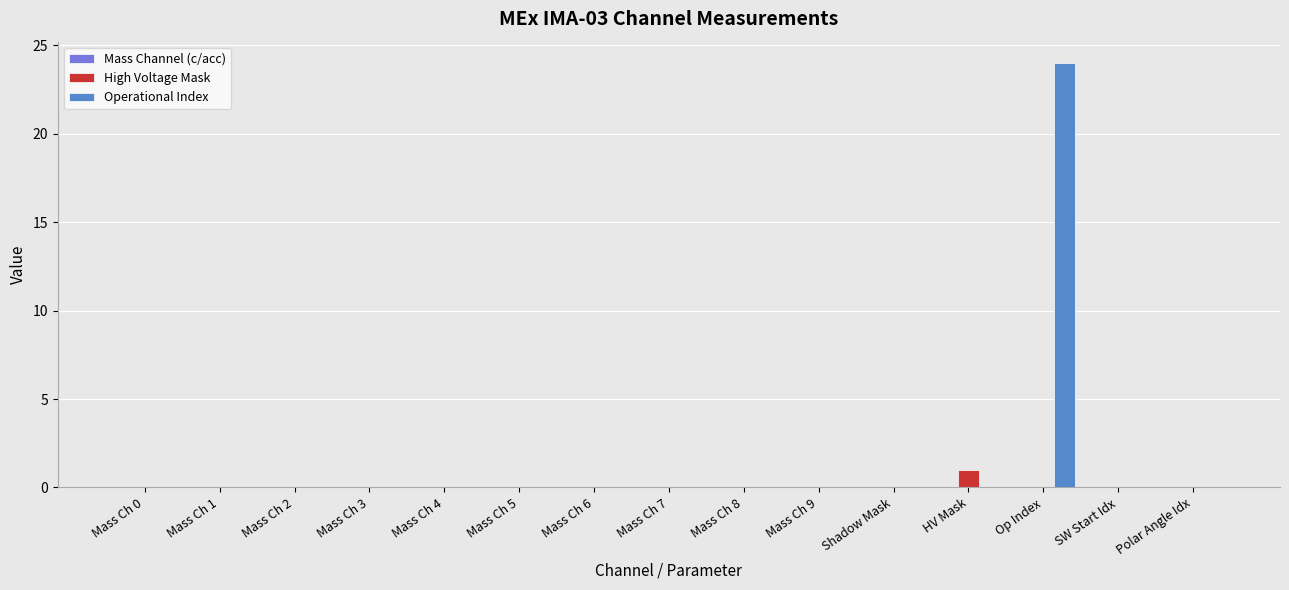

The Operational Index series shows 10 at Mass Ch 0. True or false?

False